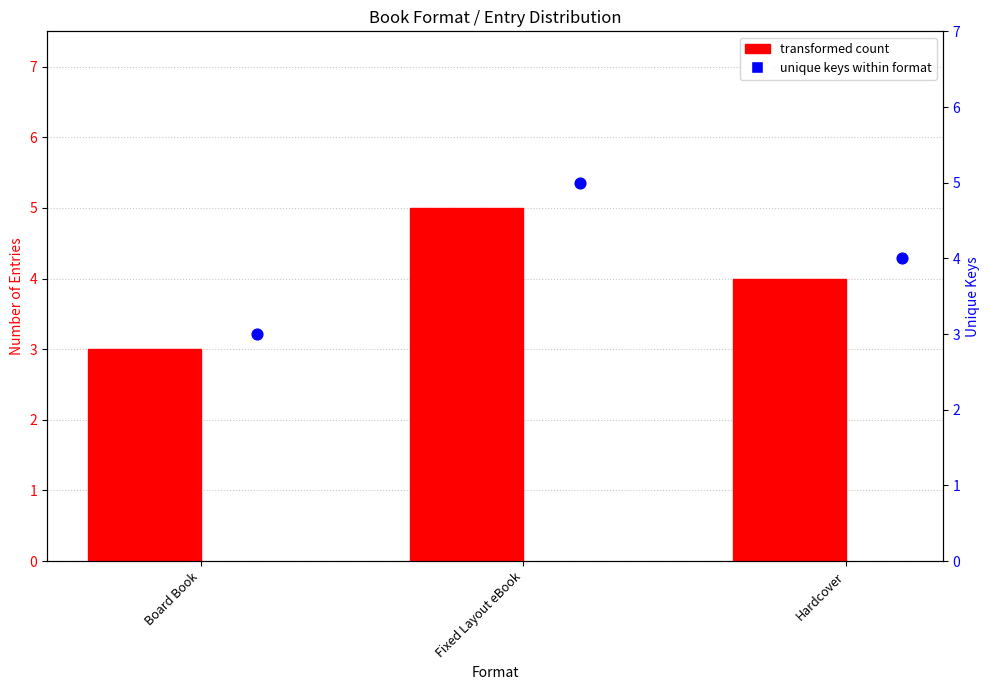

What is the total value across all series at Hardcover?

8